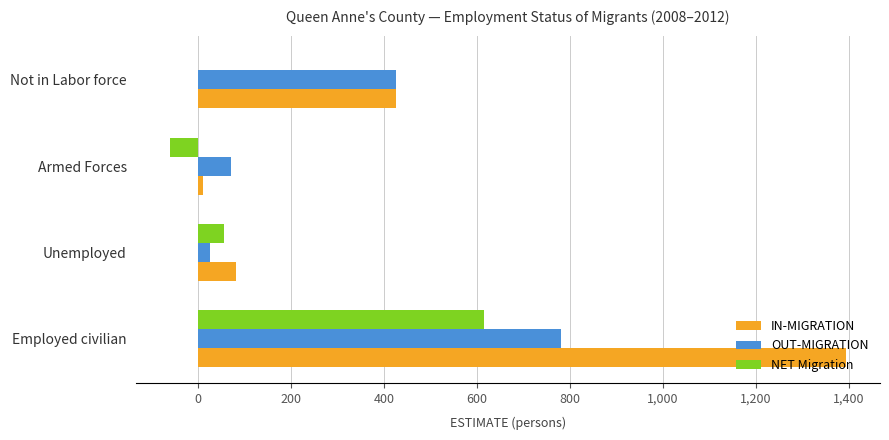

What is the sum of all NET Migration values?

610